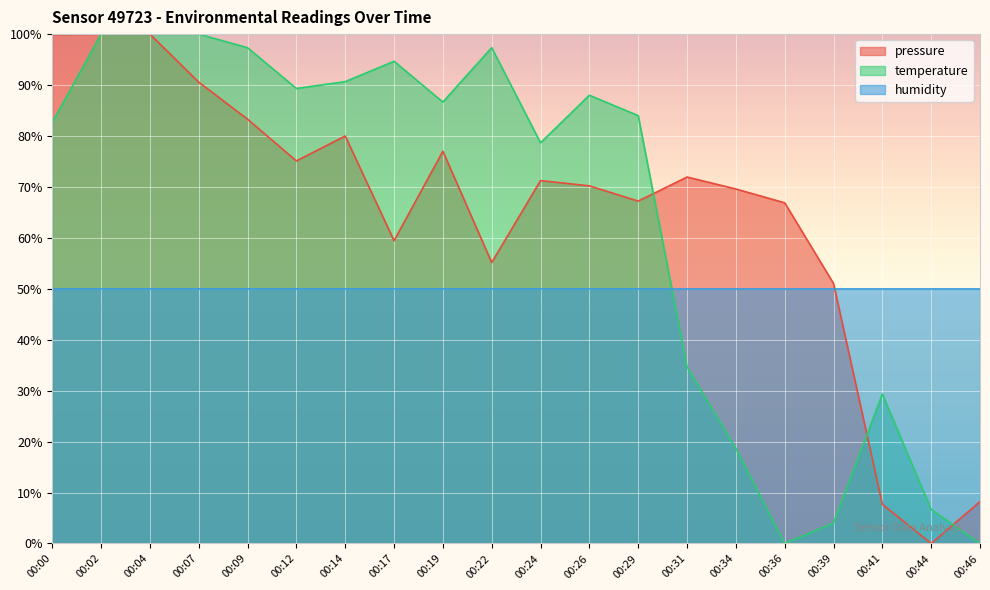

Which series has the largest range (max minus min)?

pressure